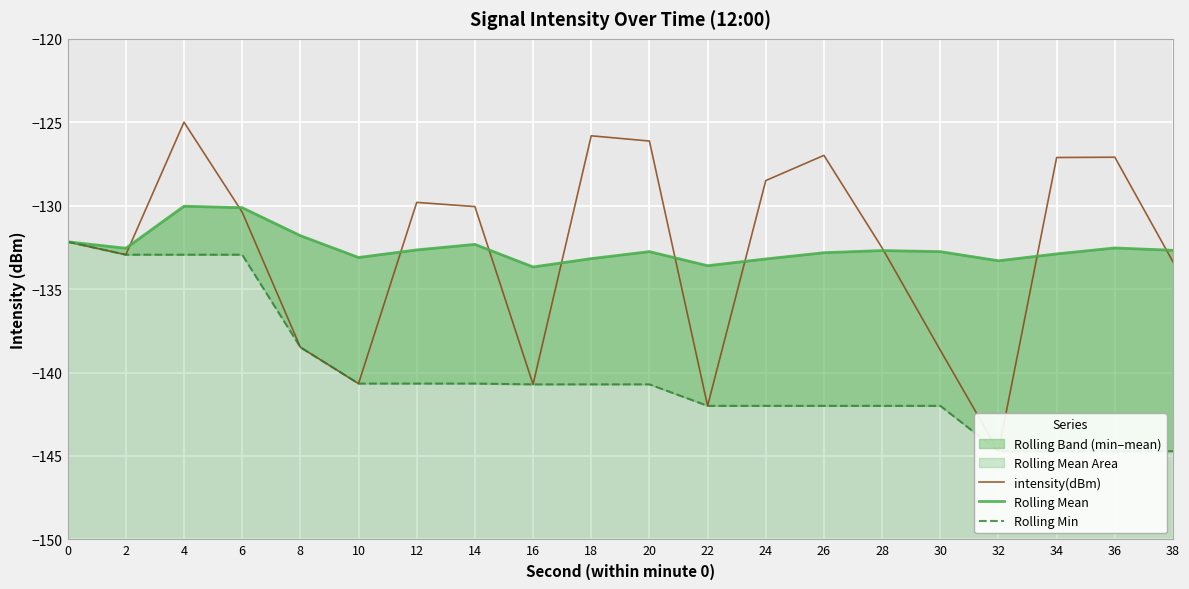

Count the number of categories in the chart.

20